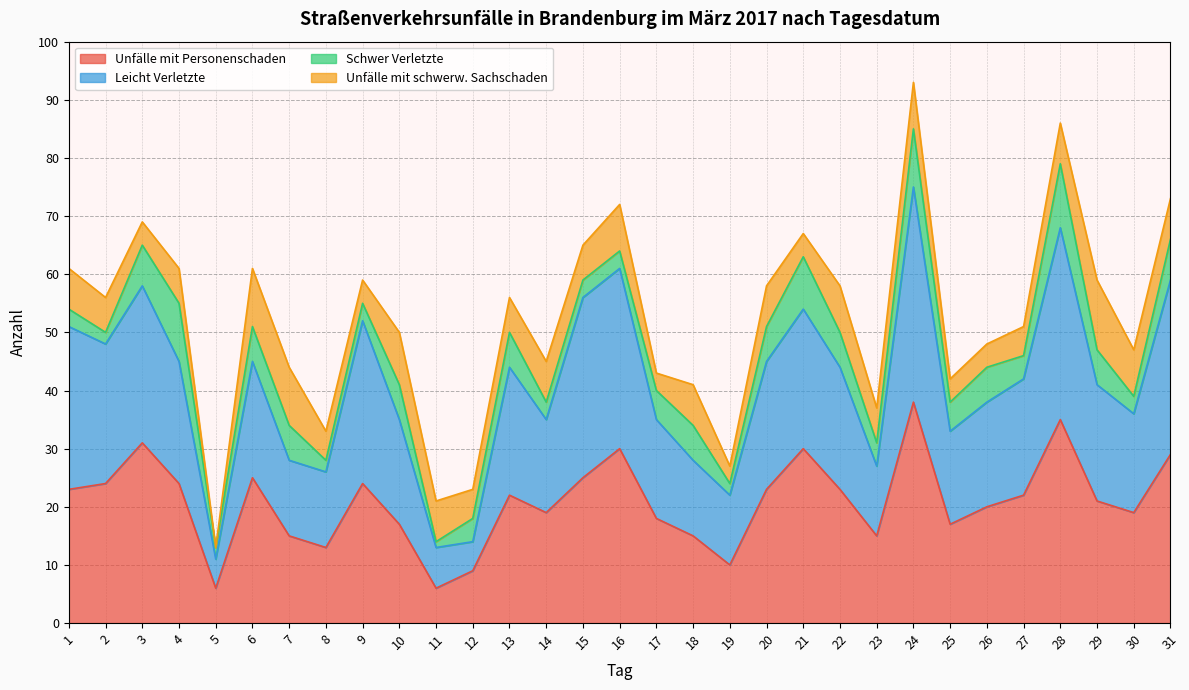

What is the highest value of the Unfälle mit Personenschaden series?

38